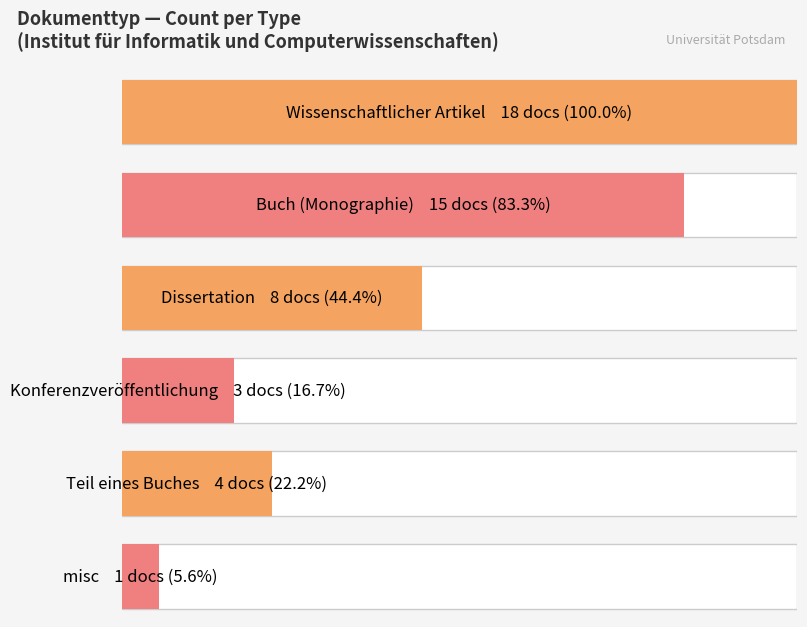

How many values are below 8?

3